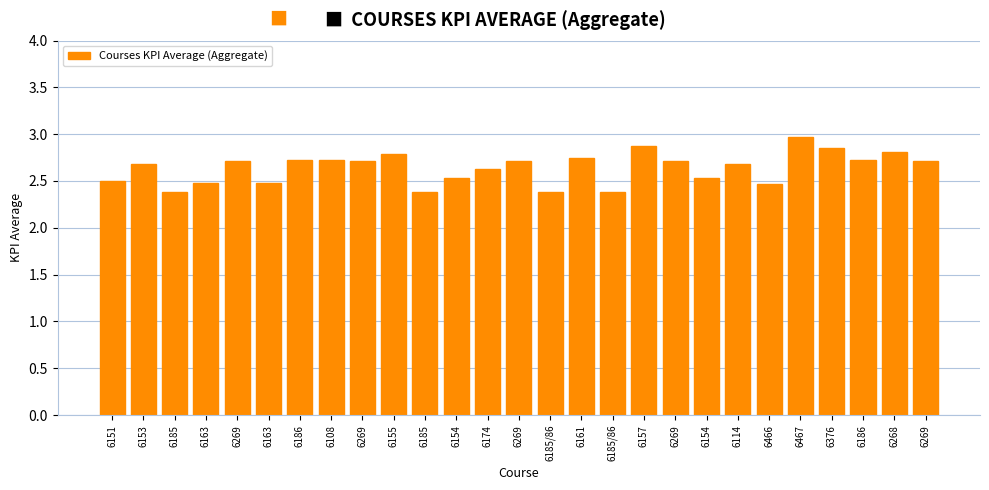

Count the number of data series in this chart.

1